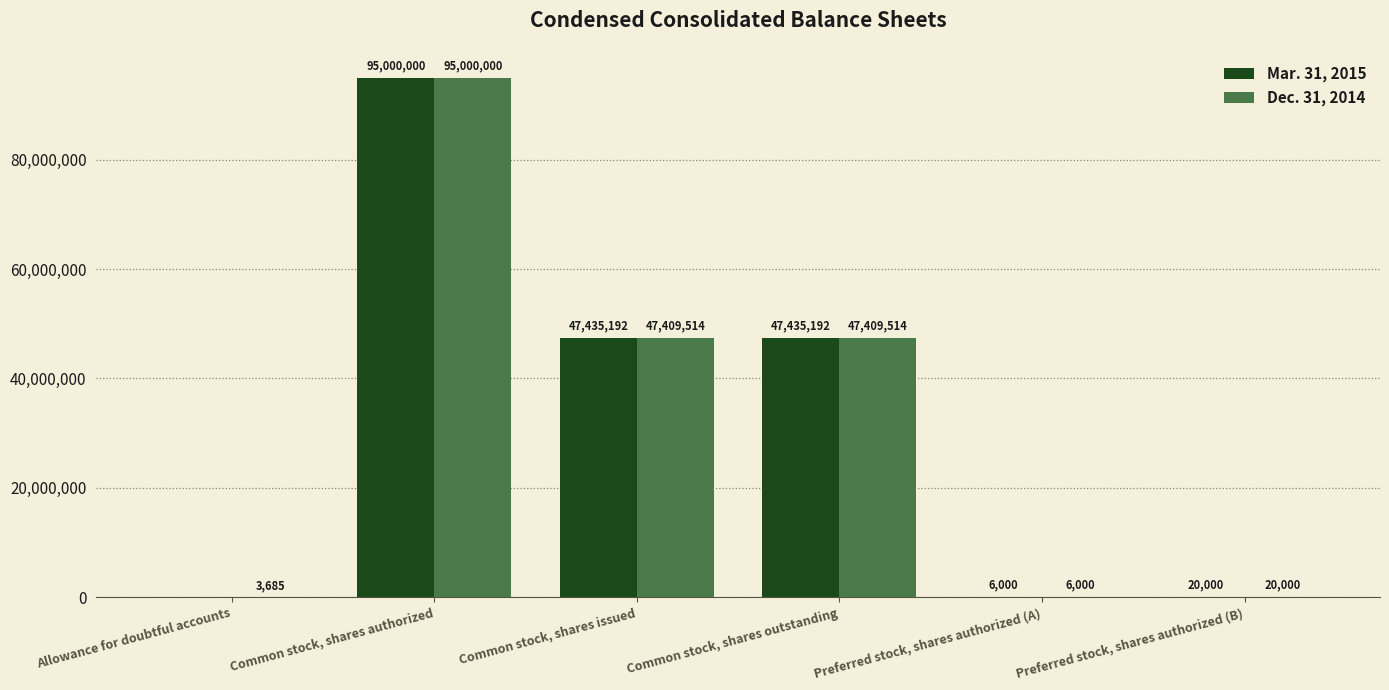

The Mar. 31, 2015 series shows 20000 at Preferred stock, shares authorized (B). True or false?

True